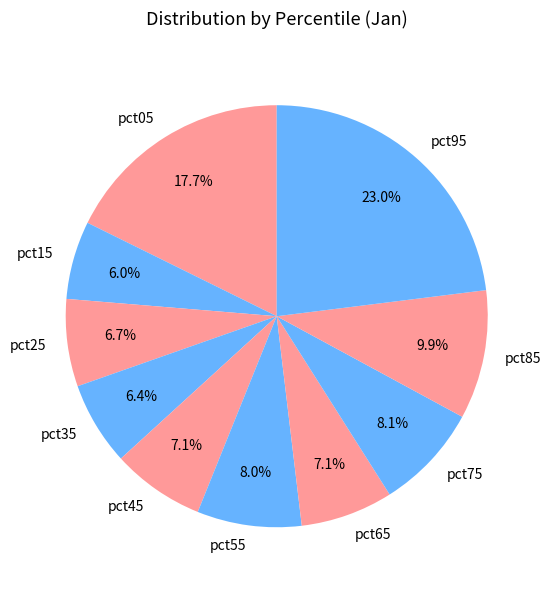

What percentage is NOT represented by pct85?

90.1%